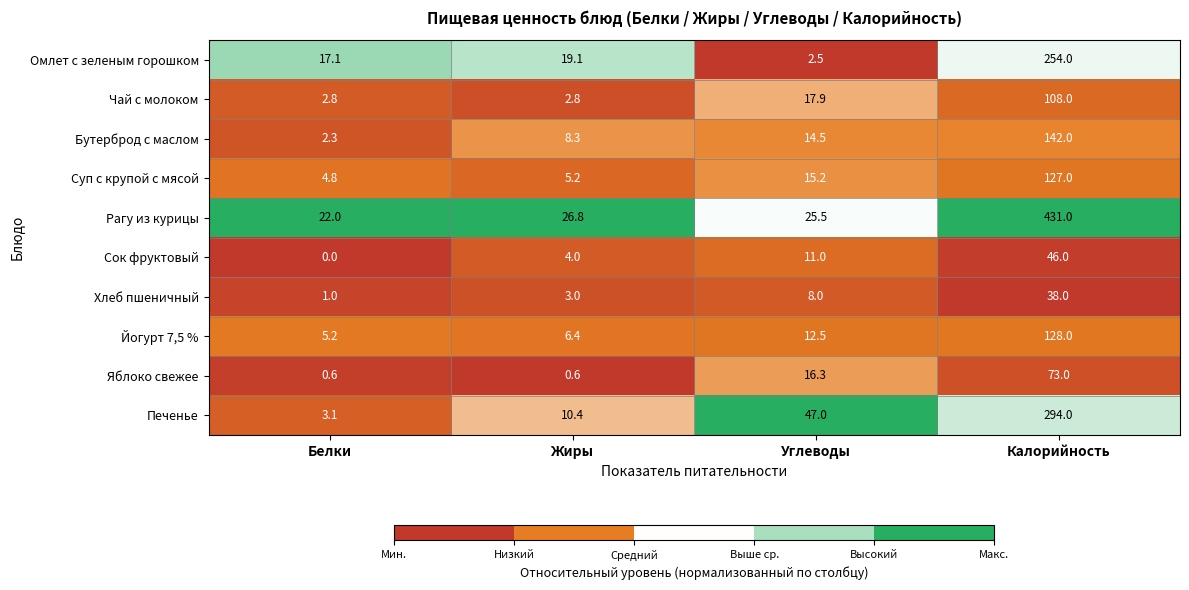

Between Белки and Углеводы, which series saw the biggest shift?

Печенье